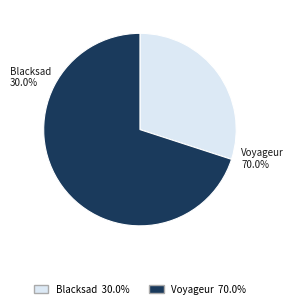

To the nearest percent, what is the average slice percentage?

50%